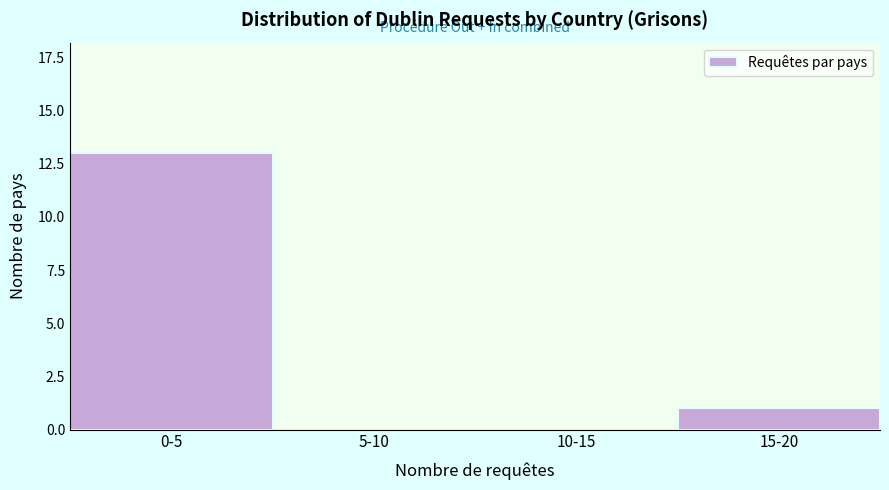

Reading right to left, extract all data points from this chart.

15-20=1	10-15=0	5-10=0	0-5=13